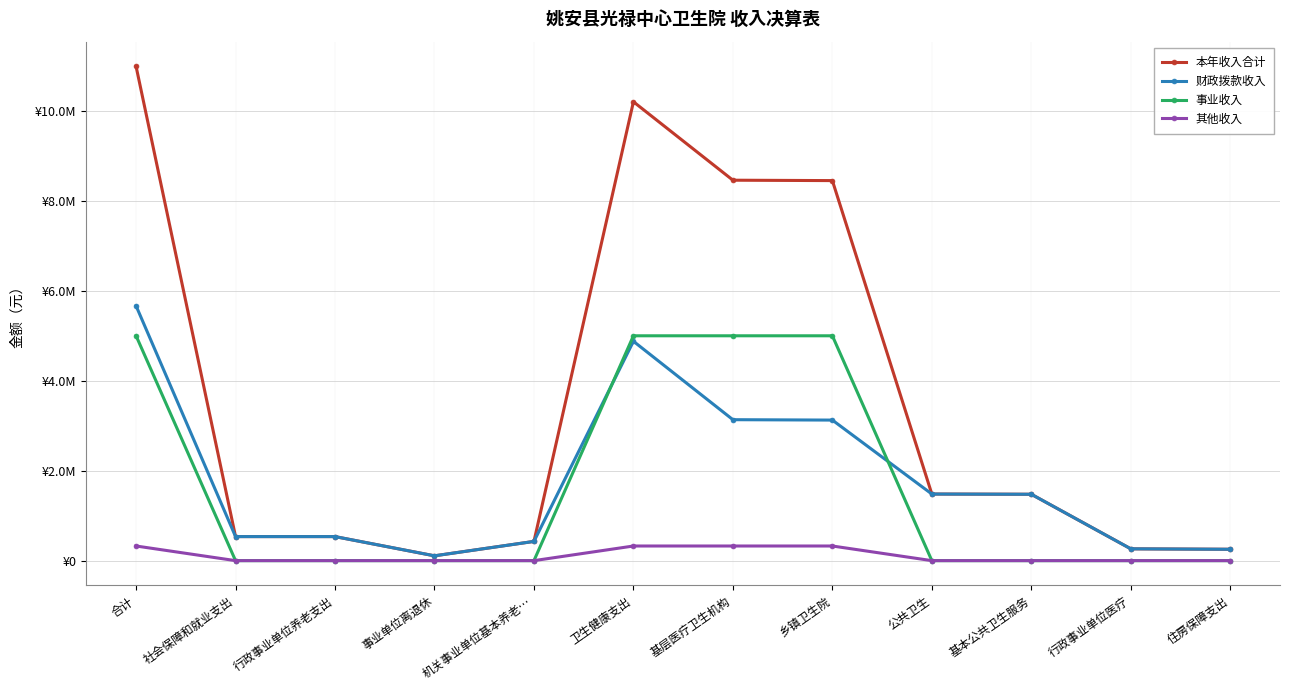

List the series in order of their peak value, highest first.

本年收入合计, 财政拨款收入, 事业收入, 其他收入